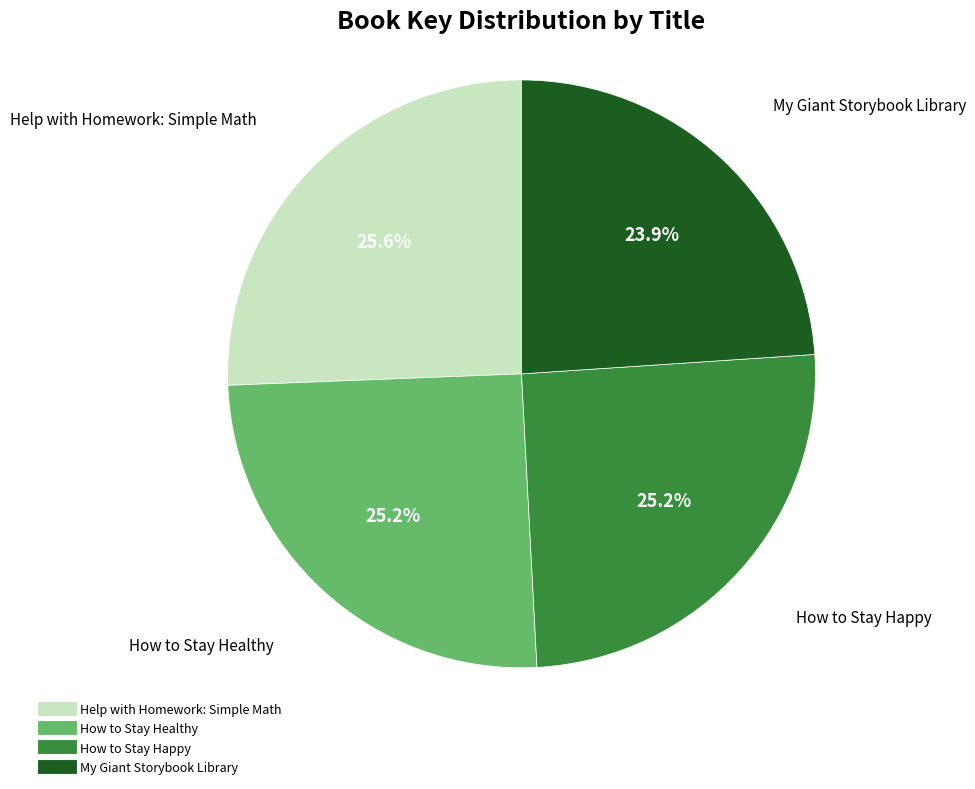

What is the smallest slice in the pie chart?

My Giant Storybook Library